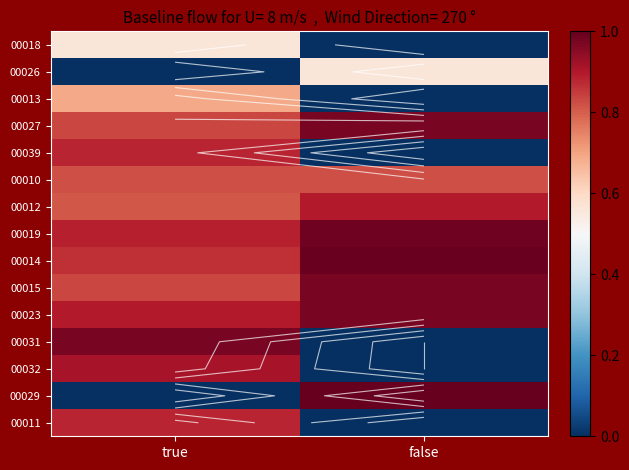

Is it true that 00031 equals 0.7 at true?

False